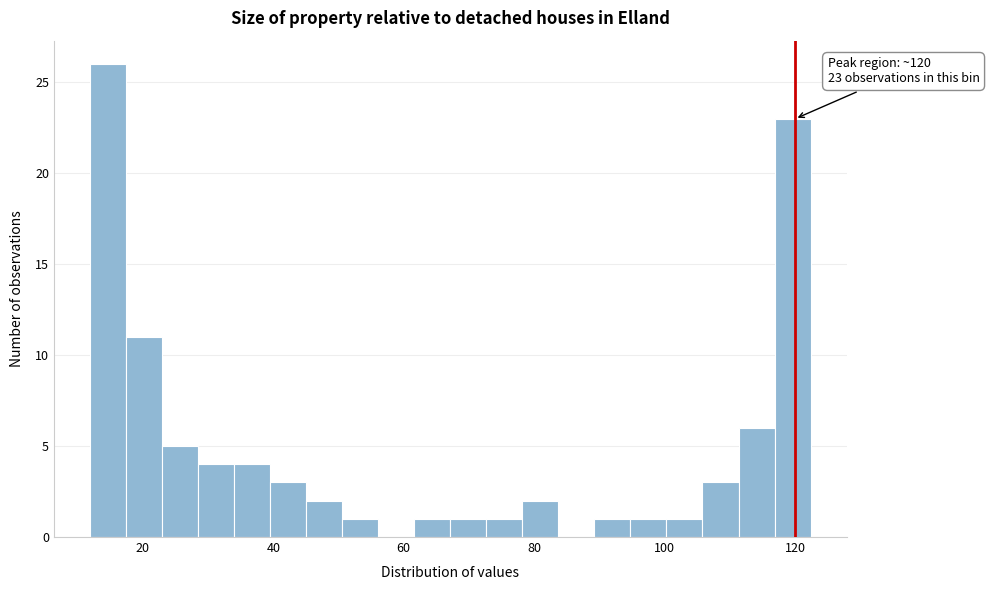

Read against the x-axis, roughly where is the centre of the tallest bar?

14